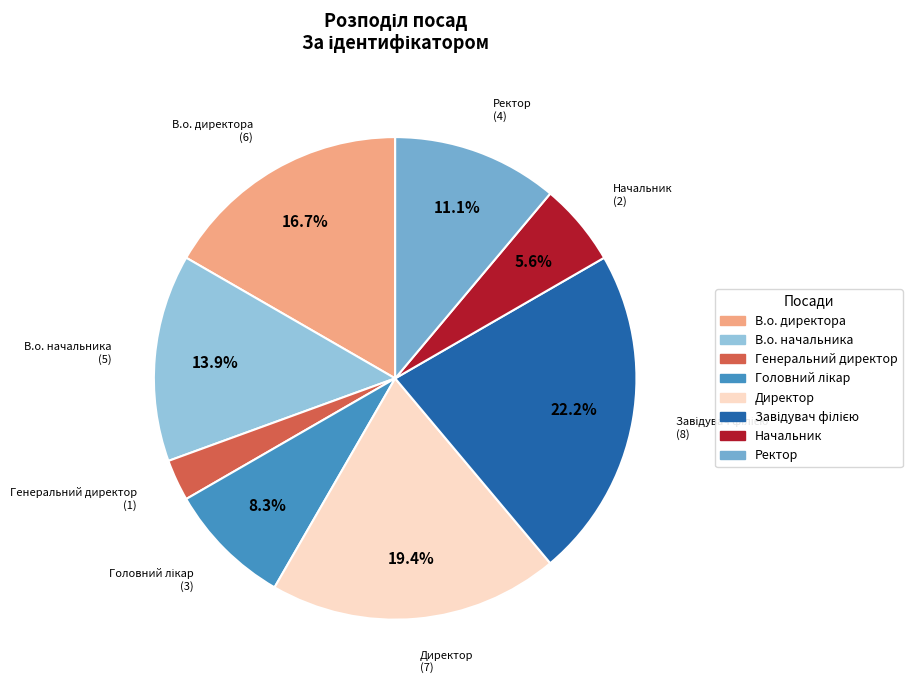

What is the total percentage of В.о. начальника and Директор?

33.3%